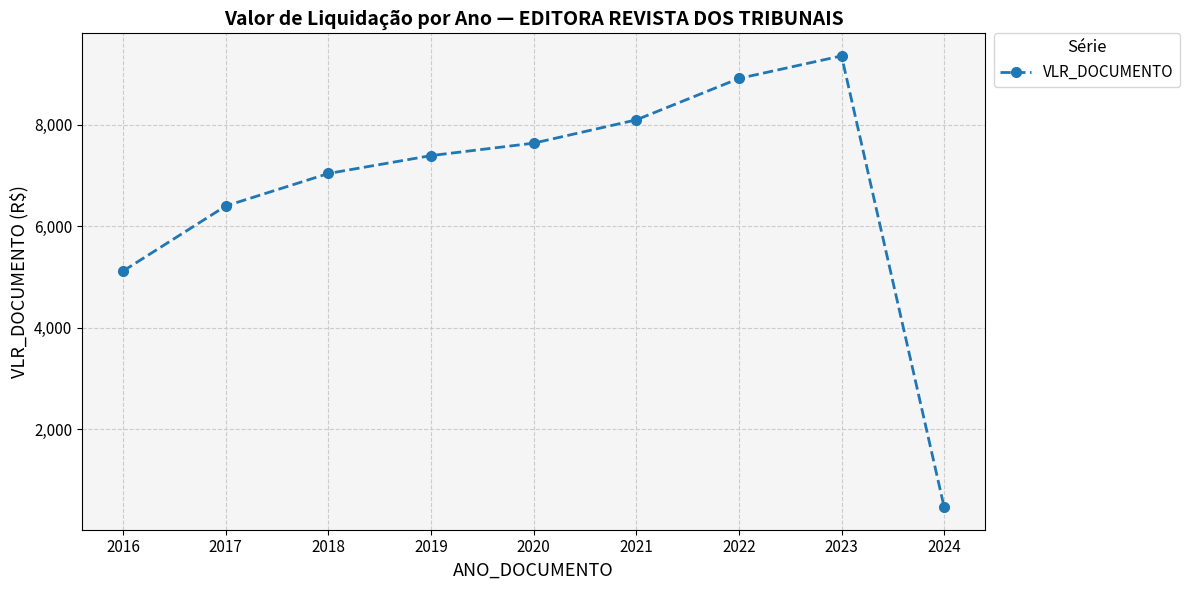

How many data points are less than 7392?

4